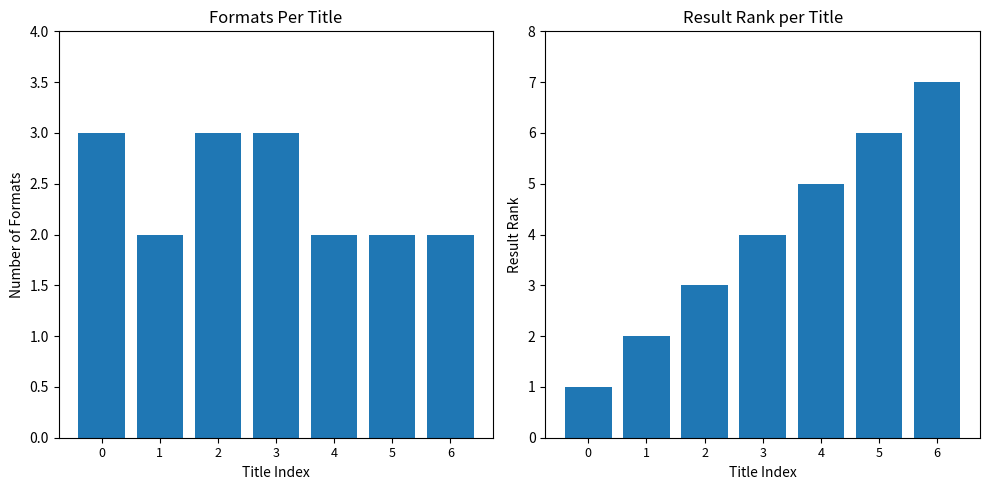

Between 1 and 4, which series saw the biggest shift?

Result Rank